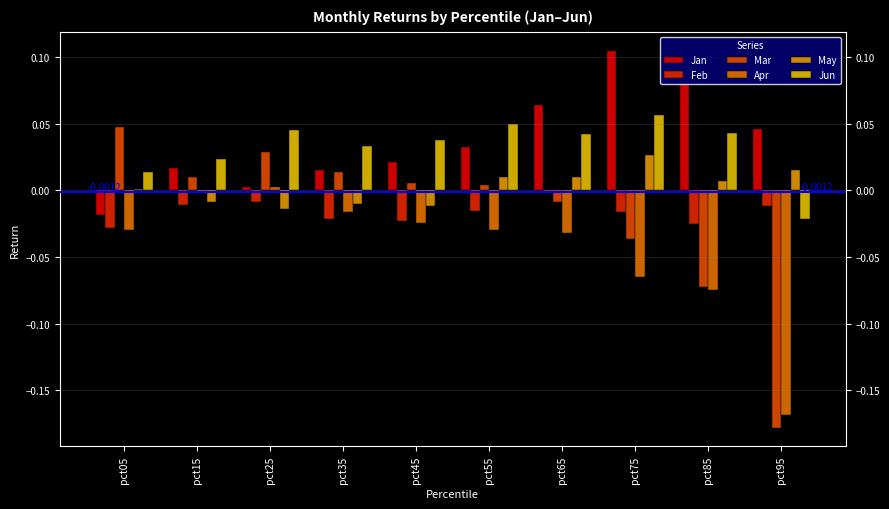

Are the bars grouped side by side (vs. stacked)?

Yes